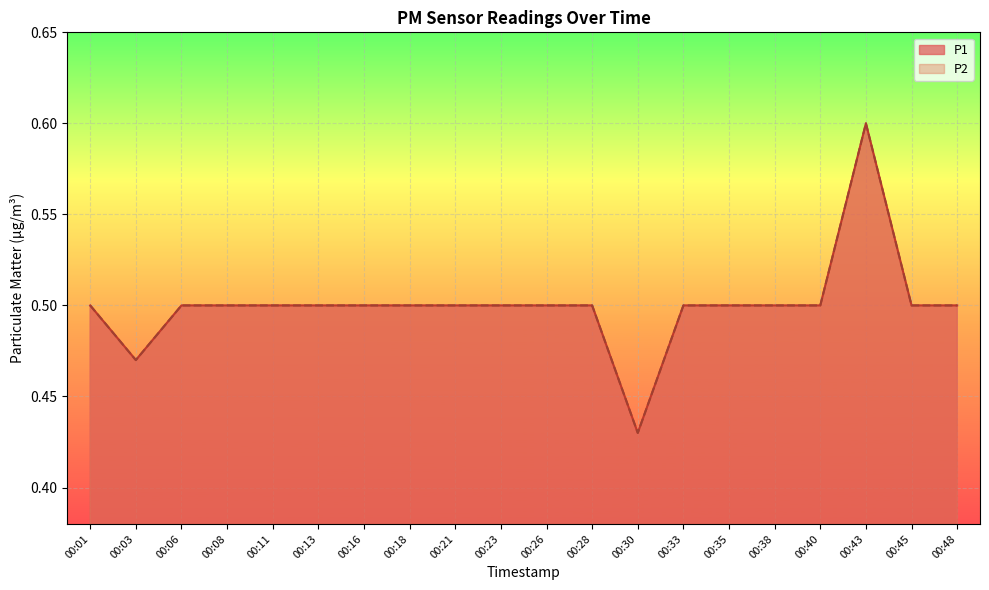

How many P1 values are between 0 and 1?

20